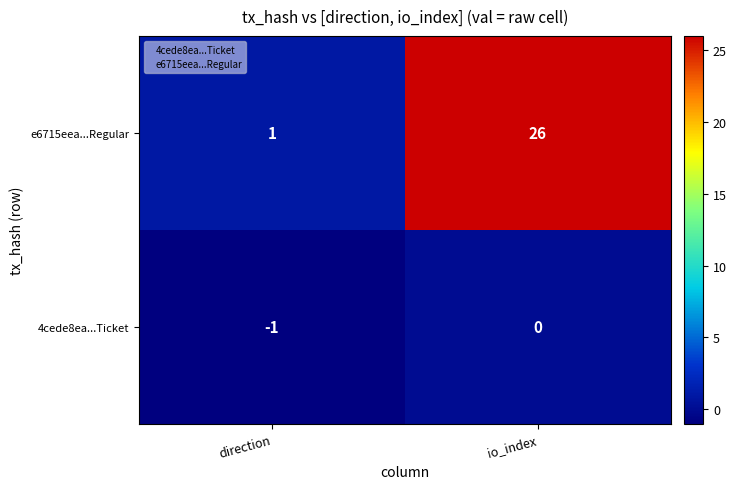

What is the greatest value displayed?

26